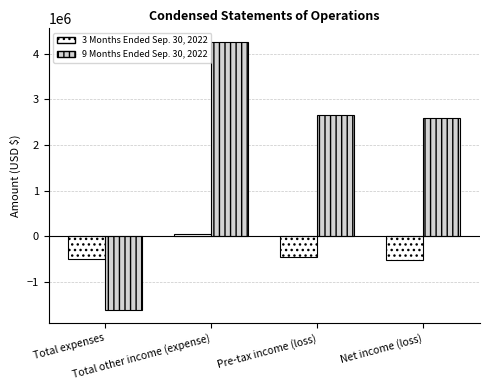

What is the sum of the 9 Months Ended Sep. 30, 2022 values at Total other income (expense) and Net income (loss)?

6842980